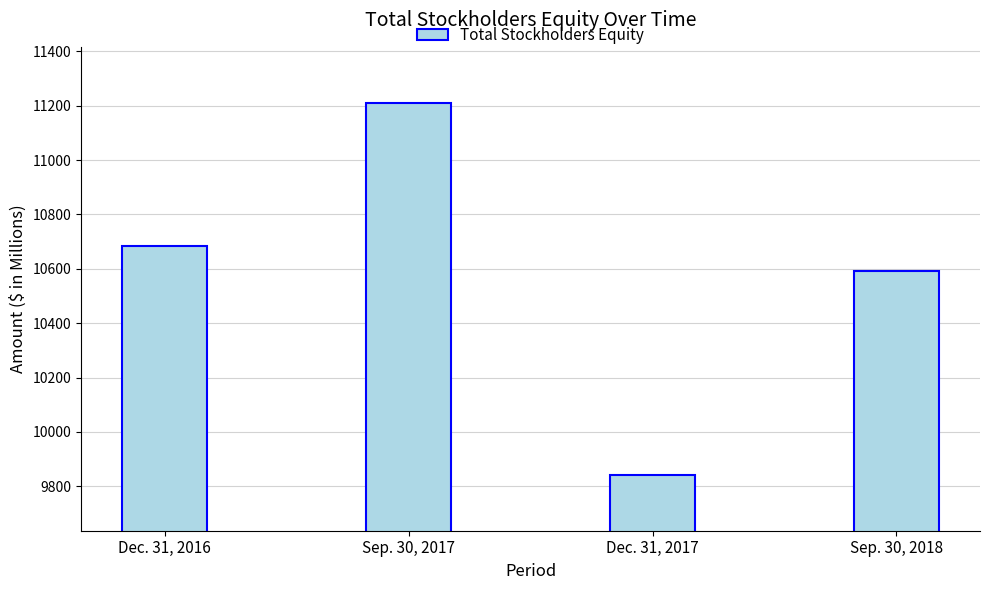

The value at Sep. 30, 2018 is 10593. True or false?

True